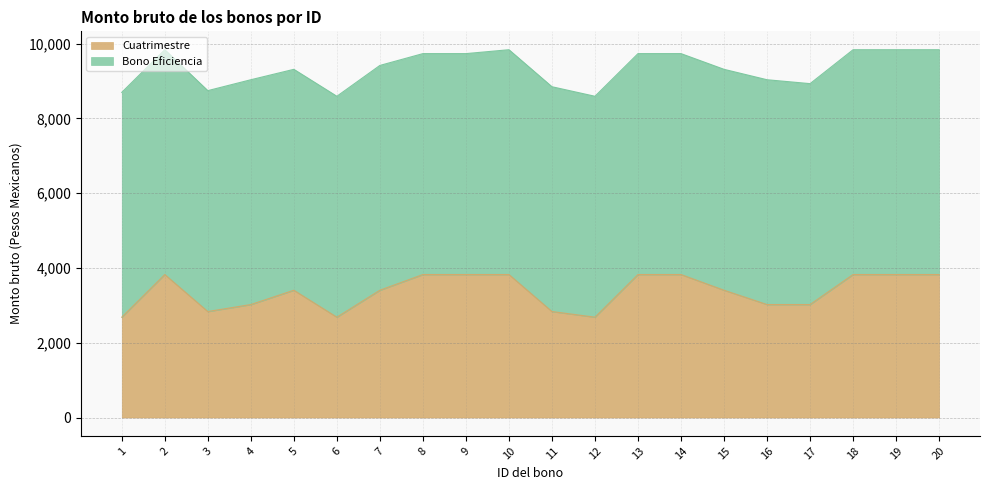

How many data points are less than 3404?

8